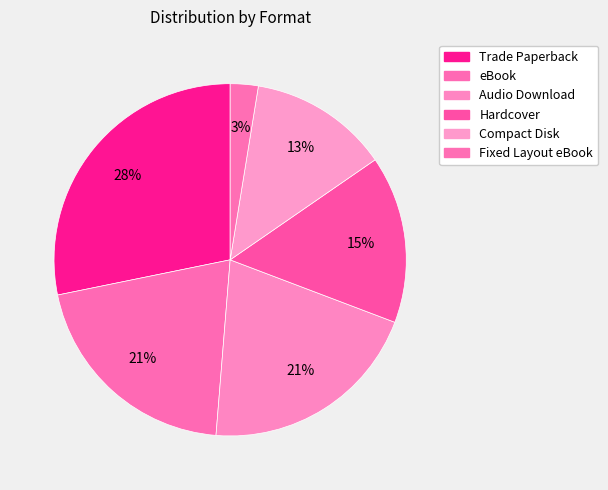

Between Hardcover and Fixed Layout eBook, which is larger?

Hardcover